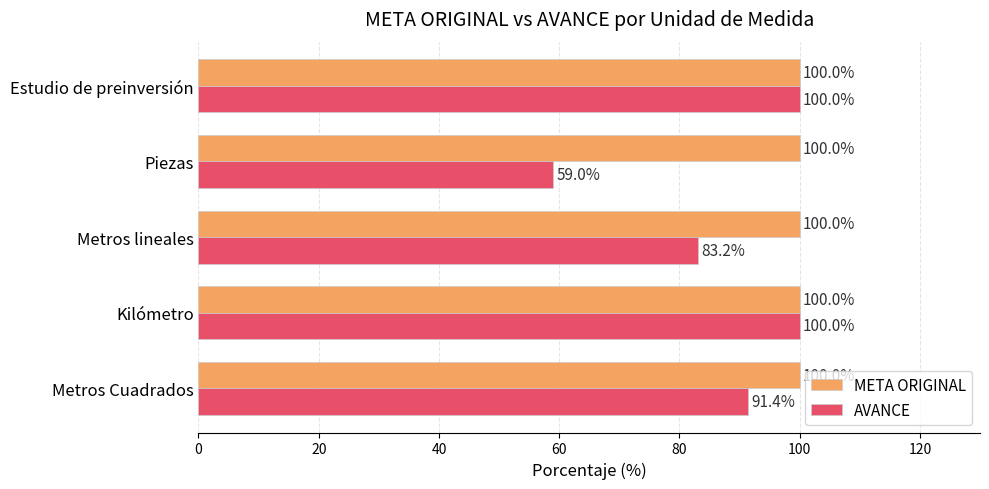

The value of META ORIGINAL at Metros Cuadrados is 100.0. True or false?

True